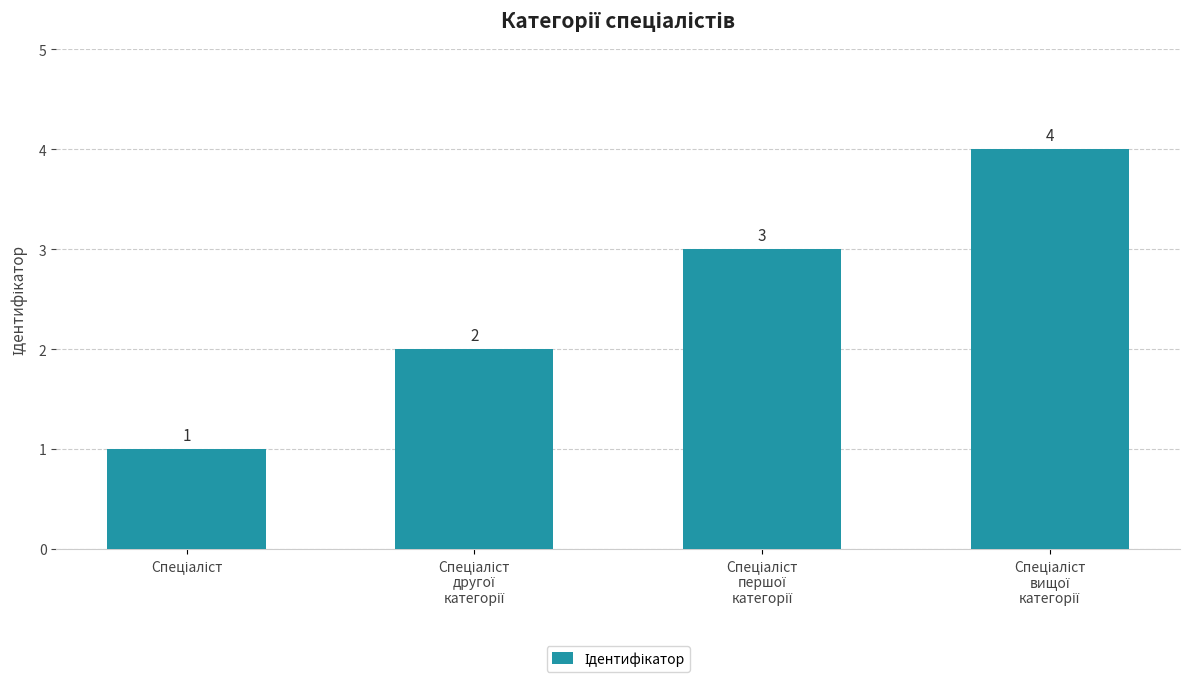

What is the sum of all values?

10